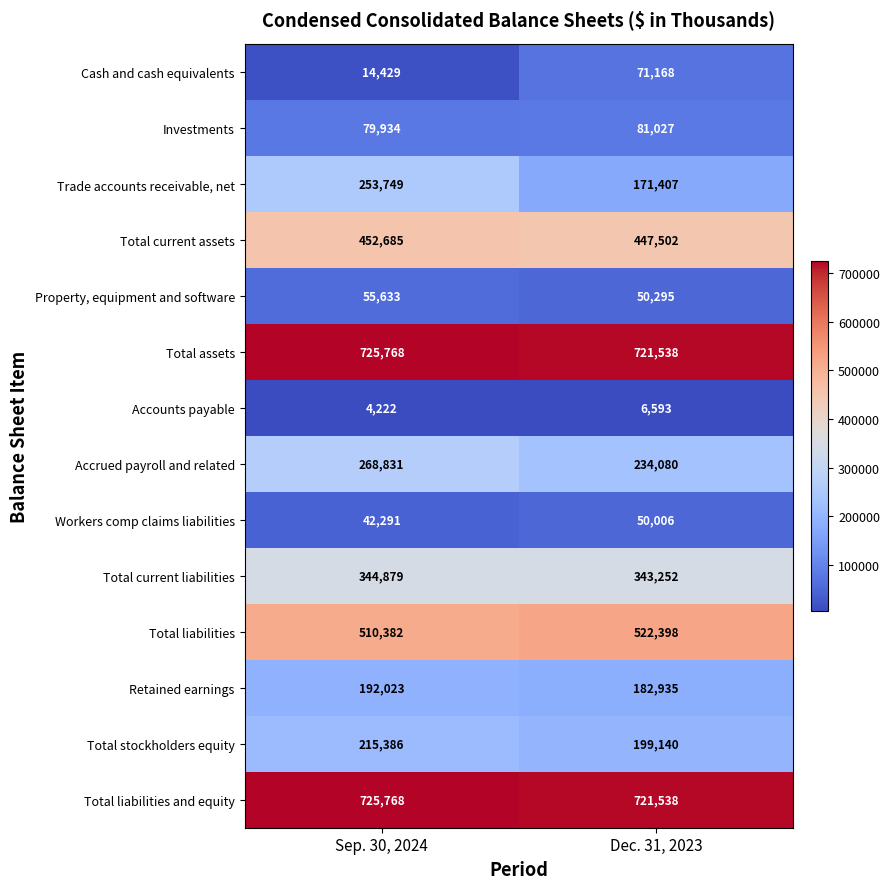

Is the value of Workers comp claims liabilities at Sep. 30, 2024 greater than the value of Total assets at Dec. 31, 2023?

No